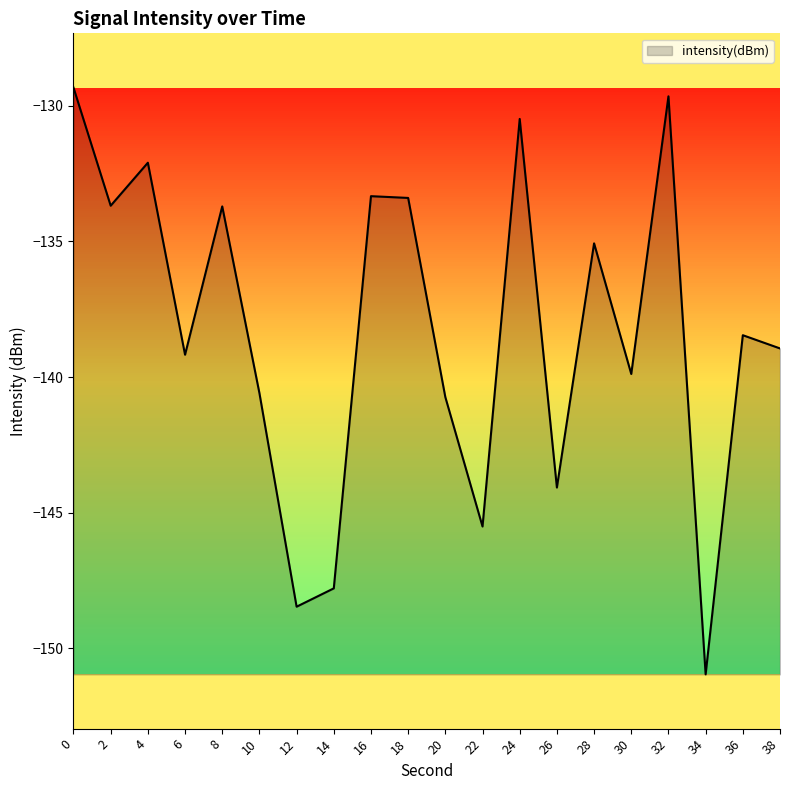

What is the greatest value displayed?

-129.3